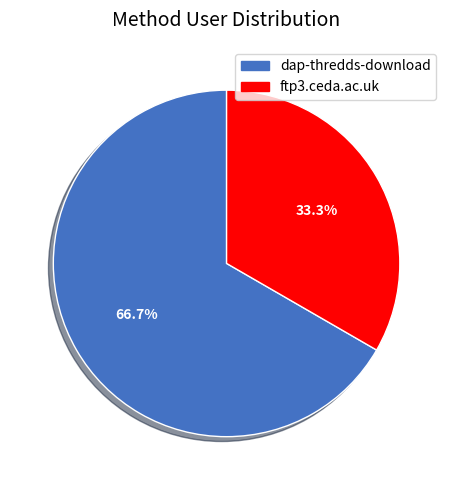

The dap-thredds-download slice represents 67% of the pie. True or false?

True